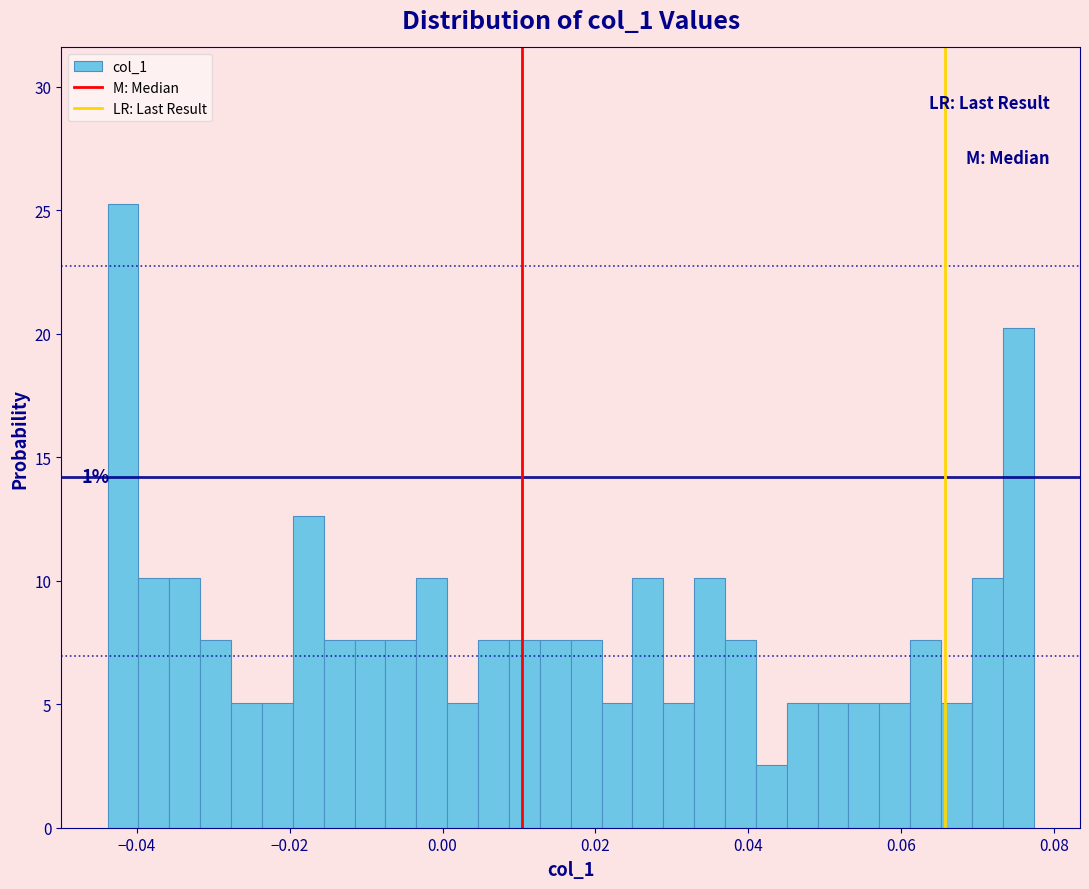

Read against the x-axis, roughly where is the centre of the tallest bar?

-0.042